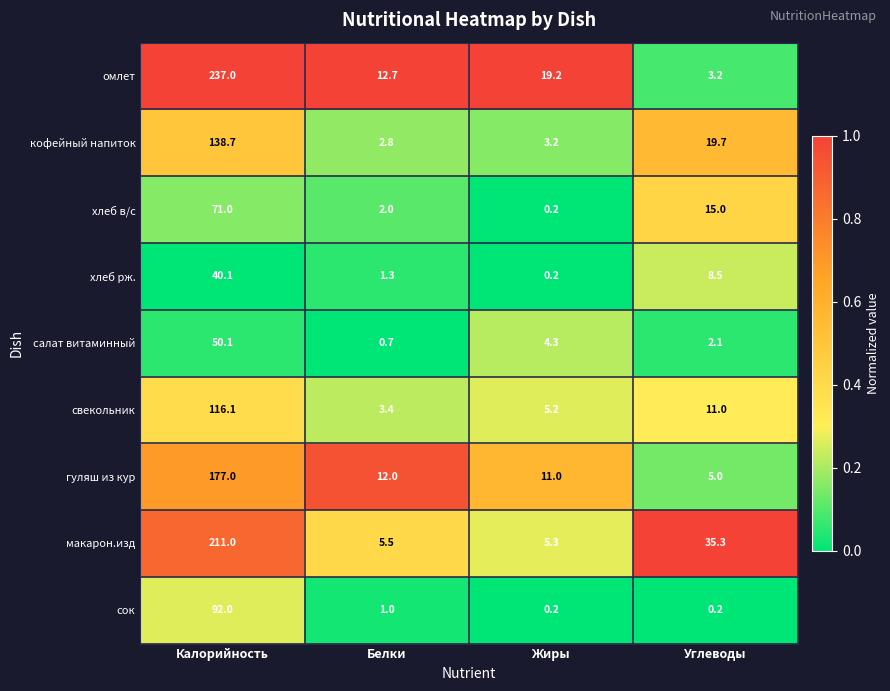

At how many categories does at least one series exceed 0?

4